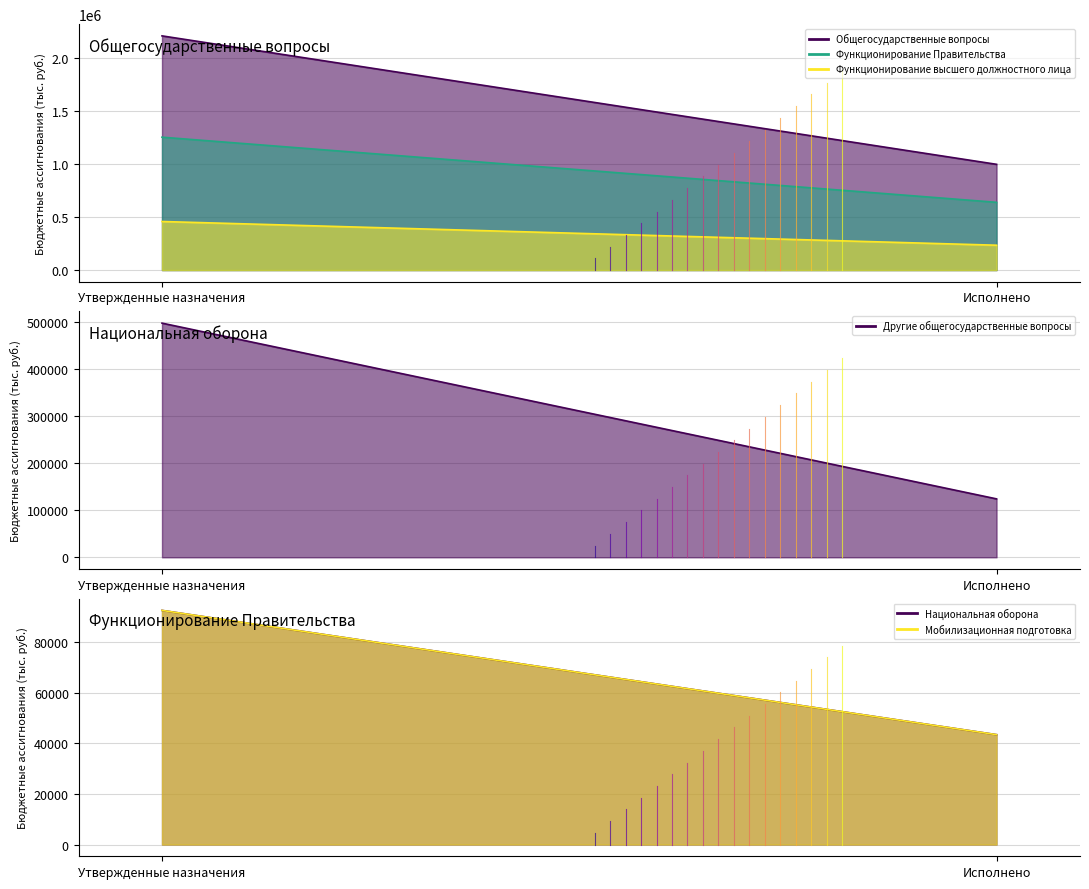

Is it true that Функционирование высшего должностного лица equals 234187.0 at Исполнено?

True